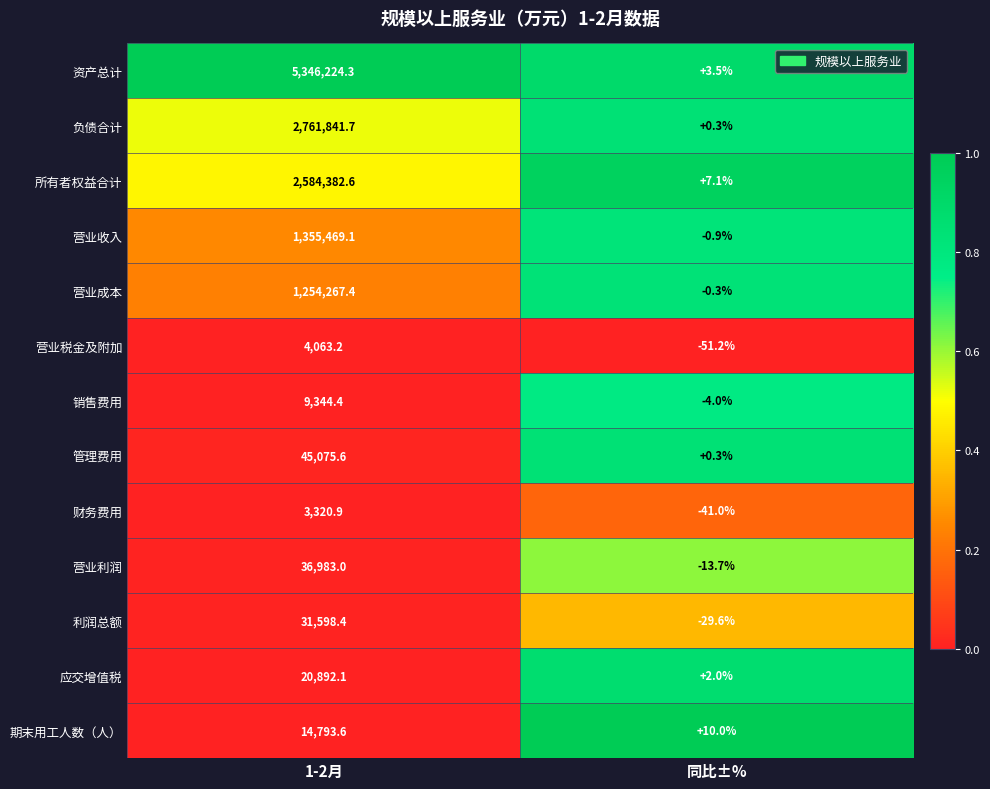

At how many categories does at least one series exceed 0?

2